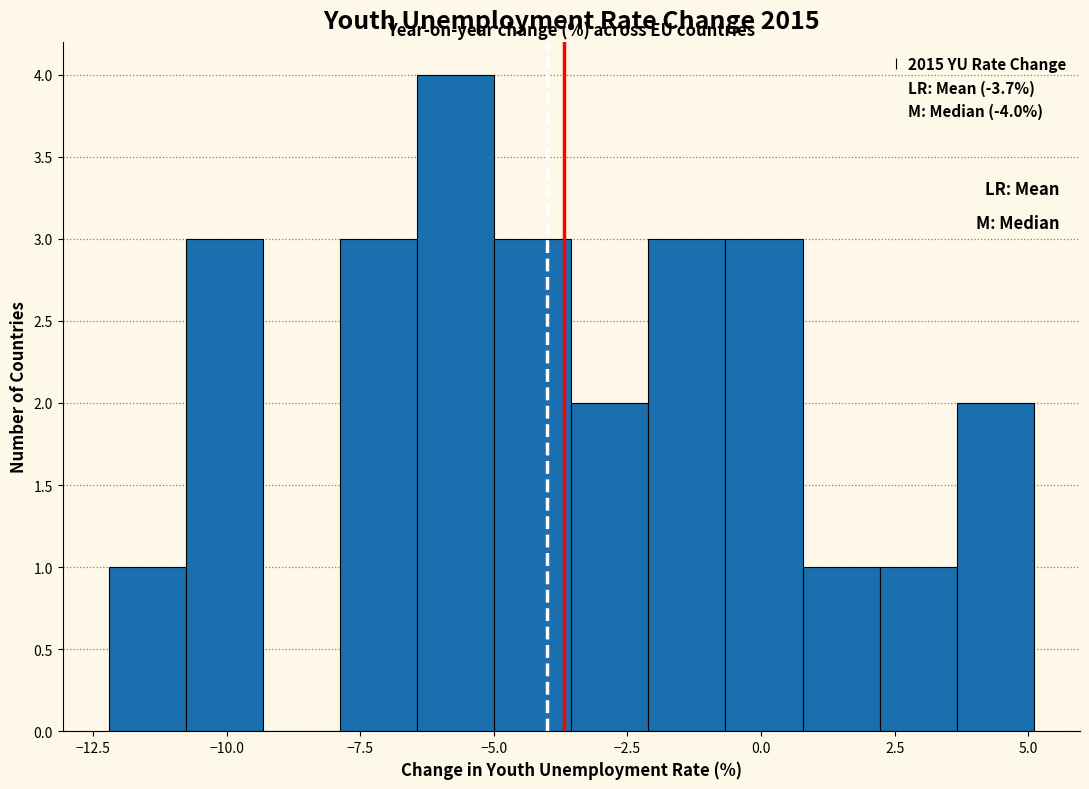

Around what value on the x-axis is the tallest bar? Give the approximate position of its centre, as read against the axis.

-5.5